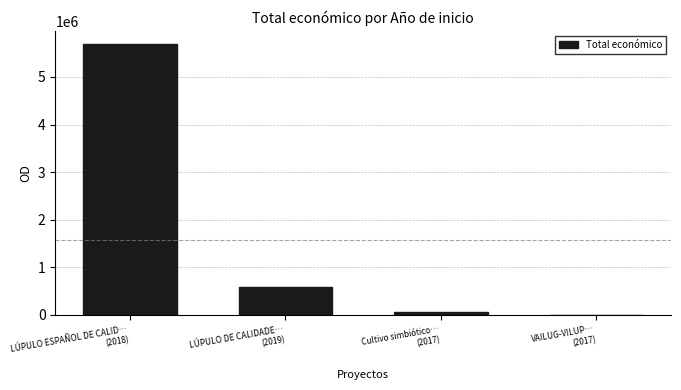

Reading left to right, transcribe all the data shown in this chart.

5685677	577576	49528	5000